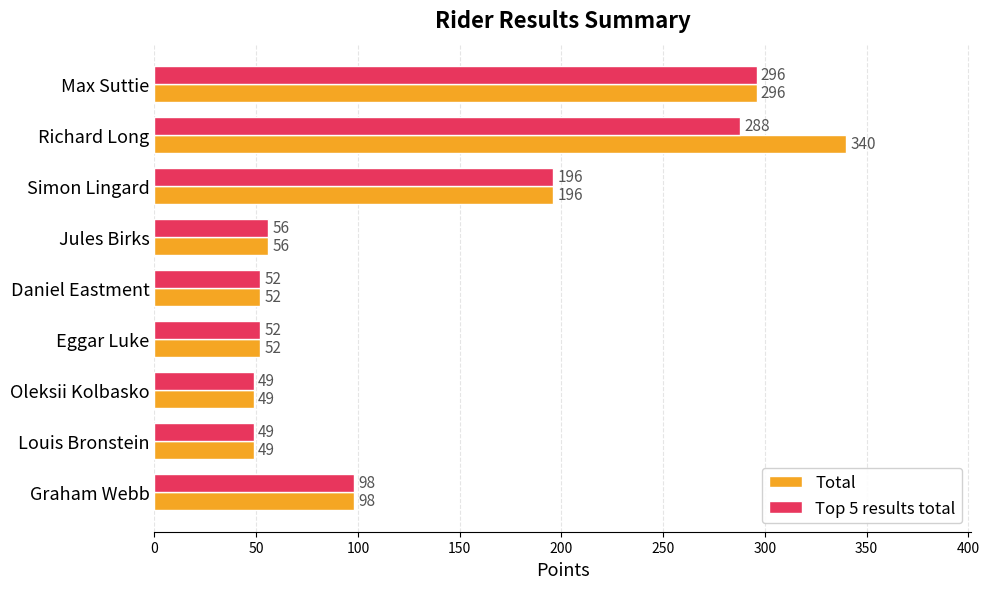

Which series has the widest spread of values?

Total